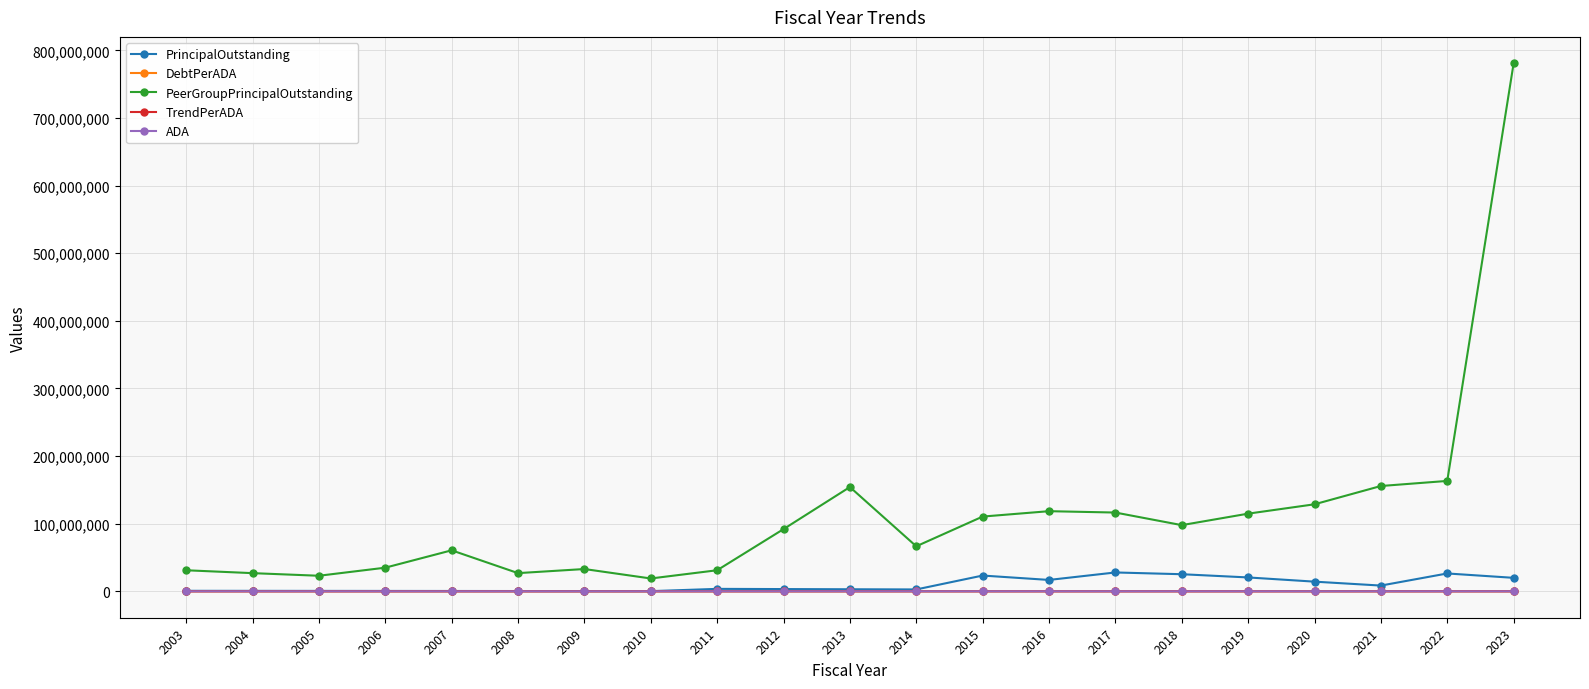

What is the minimum value for PeerGroupPrincipalOutstanding?

19000198.6